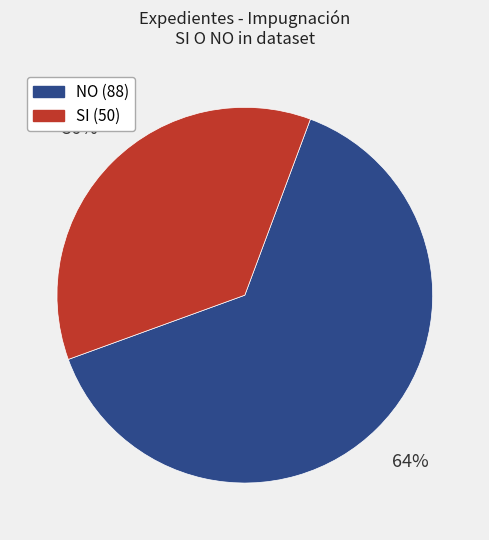

Is it true that NO is 64% of the pie?

True